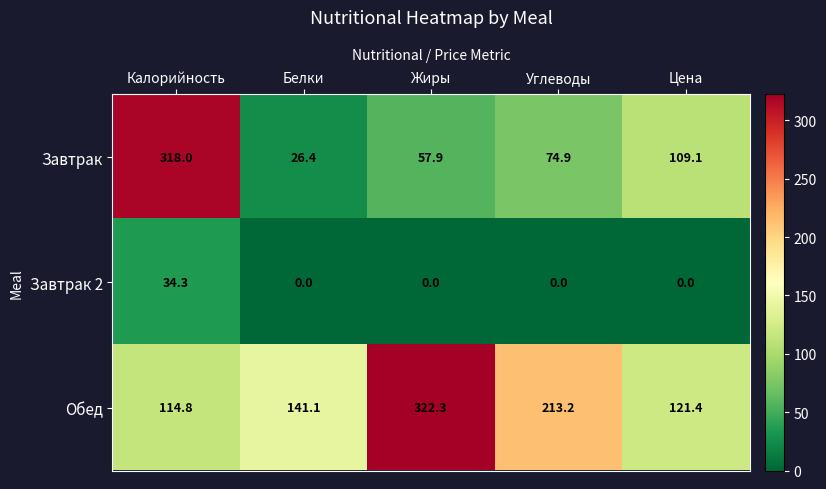

Reading right to left, extract all data points from this chart.

Завтрак: 109.1	74.9	57.9	26.4	318.0
Завтрак 2: 0.0	0.0	0.0	0.0	34.3
Обед: 121.4	213.2	322.3	141.1	114.8